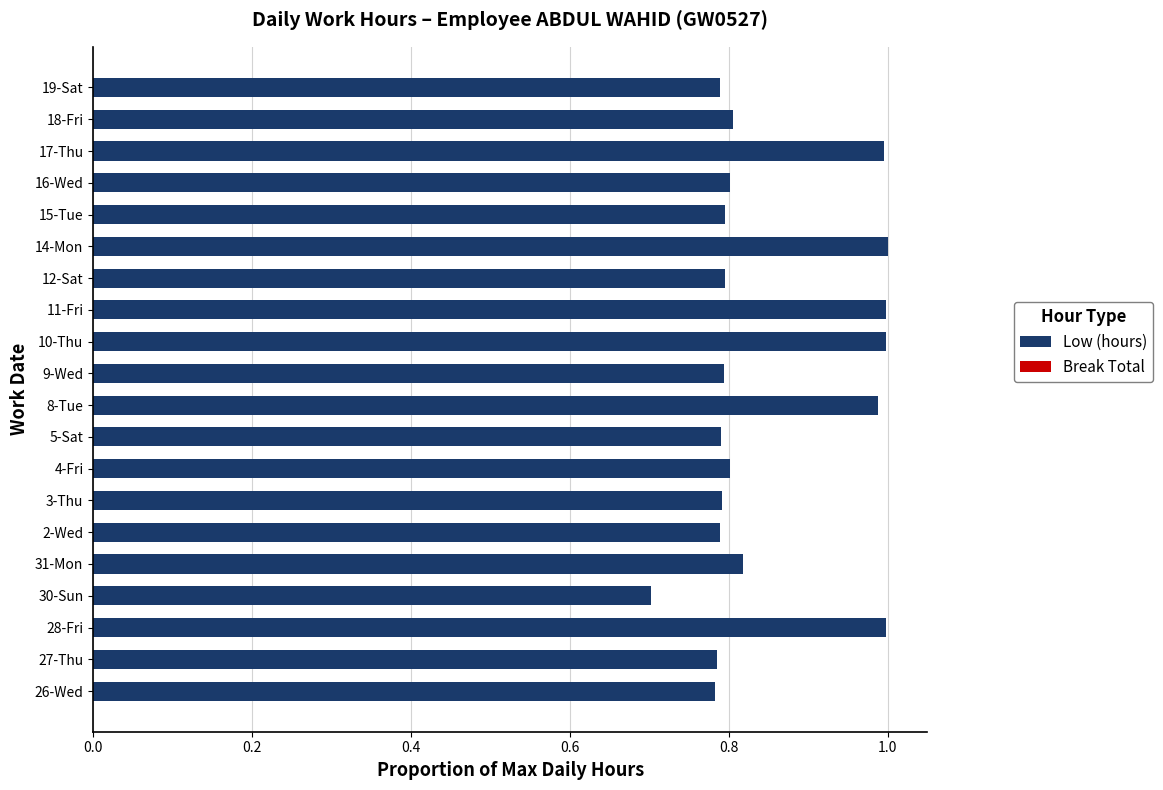

What is the average value?

0.9